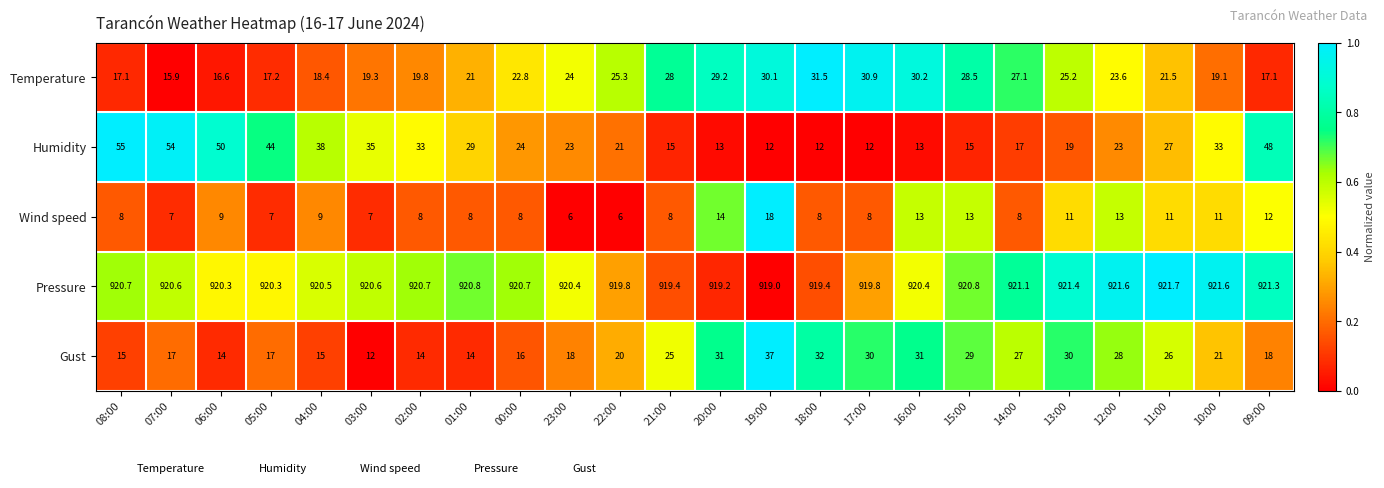

The value of Pressure at 11:00 is 921.7. True or false?

True